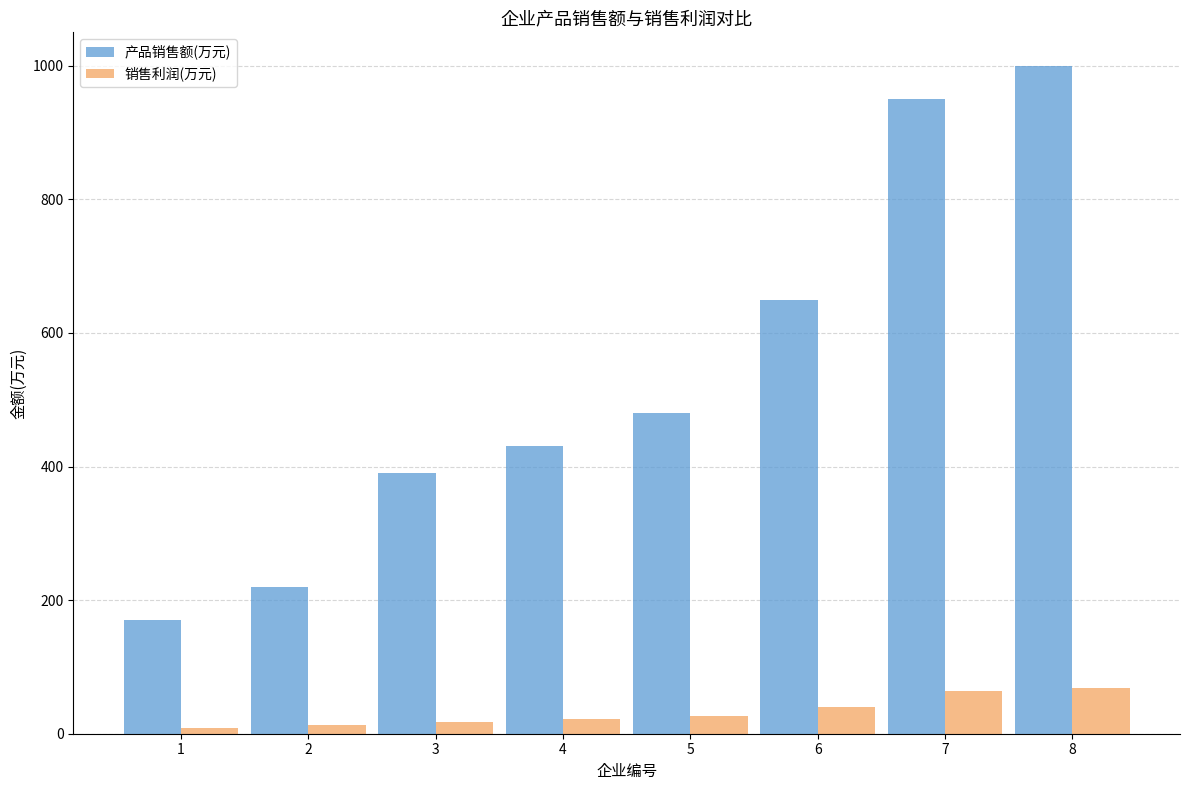

At which label is 销售利润(万元) closest to 38?

6